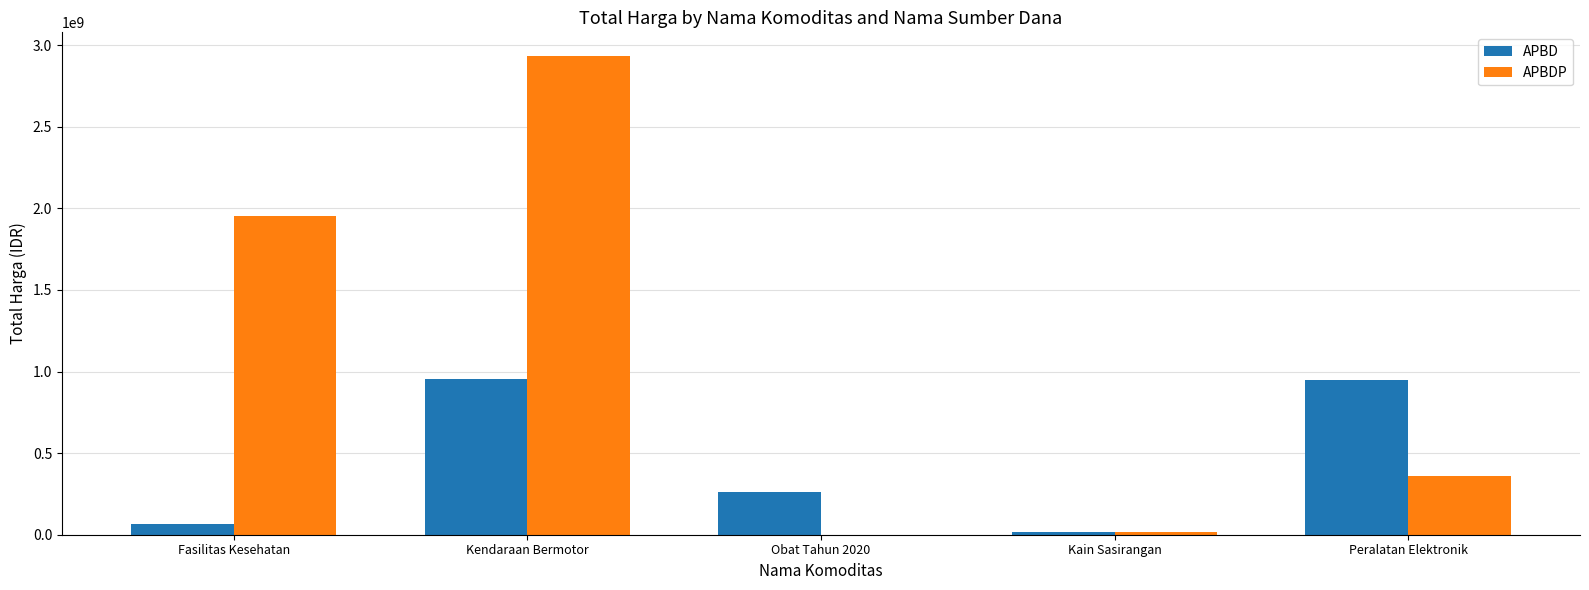

At which category is the sum across all series the highest?

Kendaraan Bermotor